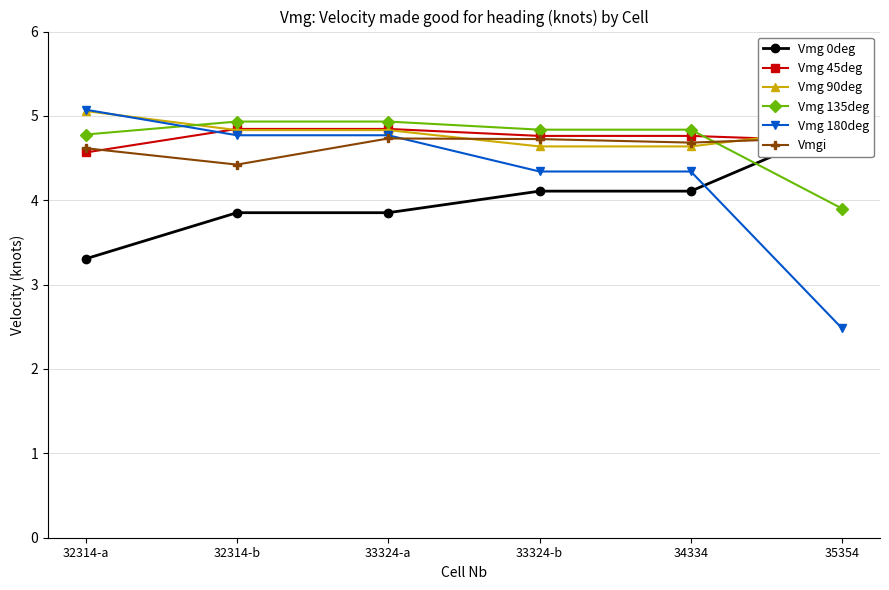

List the labels in order of Vmg 135deg value, smallest first.

35354, 32314-a, 33324-b, 34334, 32314-b, 33324-a